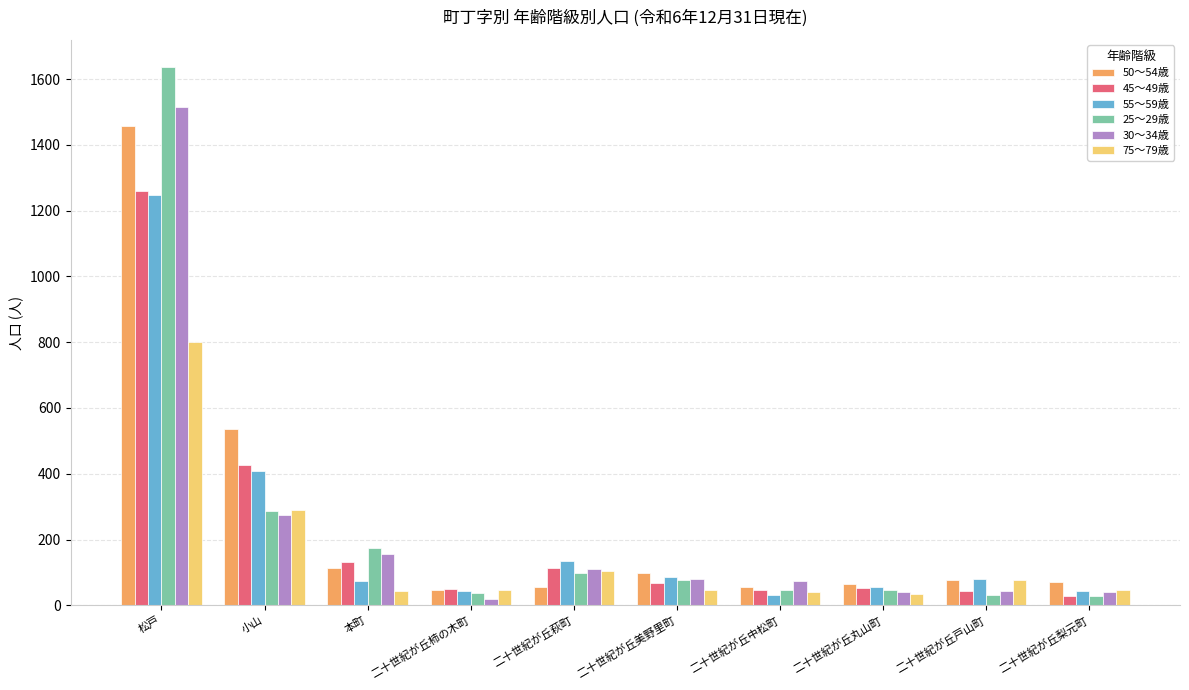

The value of 30～34歳 at 二十世紀が丘戸山町 is 43. True or false?

True